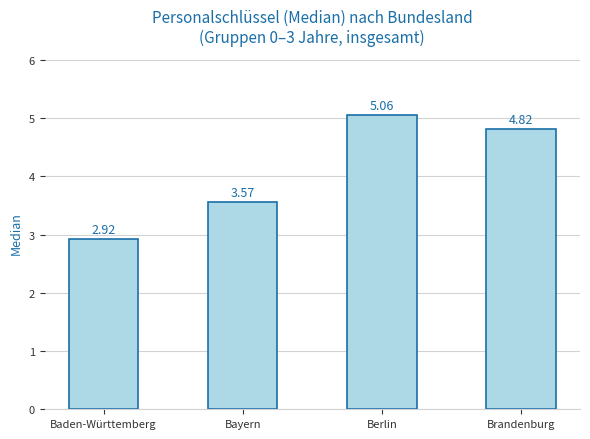

List the labels in order of value, largest first.

Berlin, Brandenburg, Bayern, Baden-Württemberg